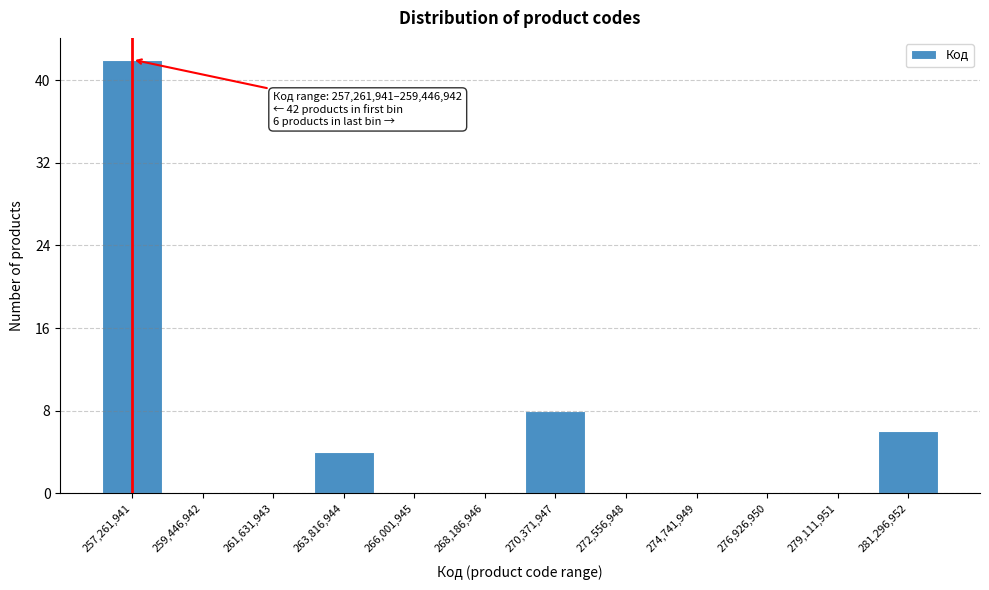

Reading left to right, what are all the values shown in this chart?

257,261,941=42	259,446,942=0	261,631,943=0	263,816,944=4	266,001,945=0	268,186,946=0	270,371,947=8	272,556,948=0	274,741,949=0	276,926,950=0	279,111,951=0	281,296,952=6